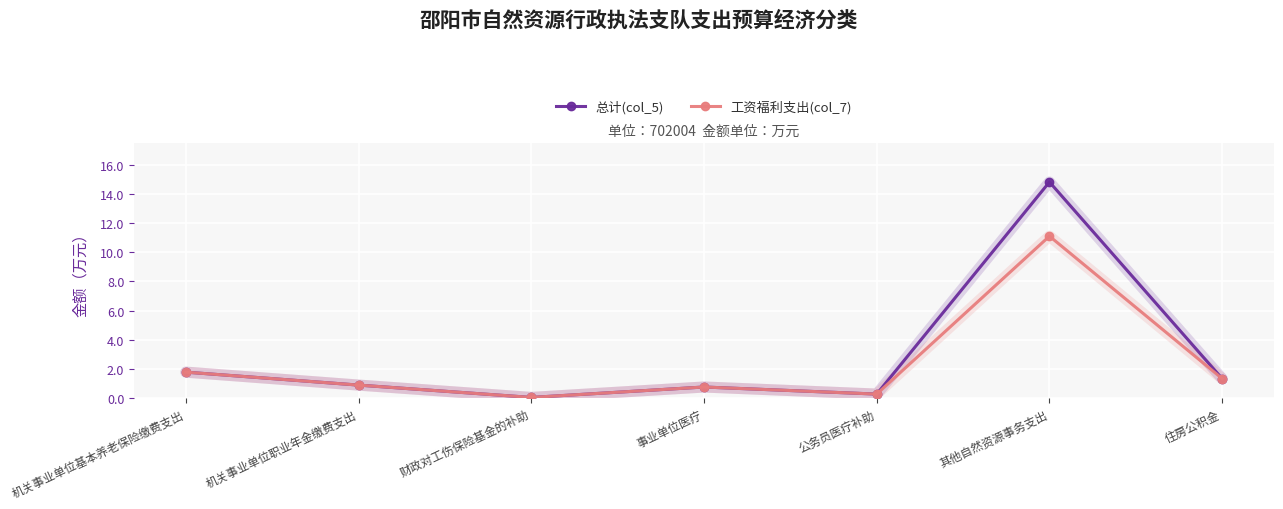

What position from the right is 其他自然资源事务支出?

2